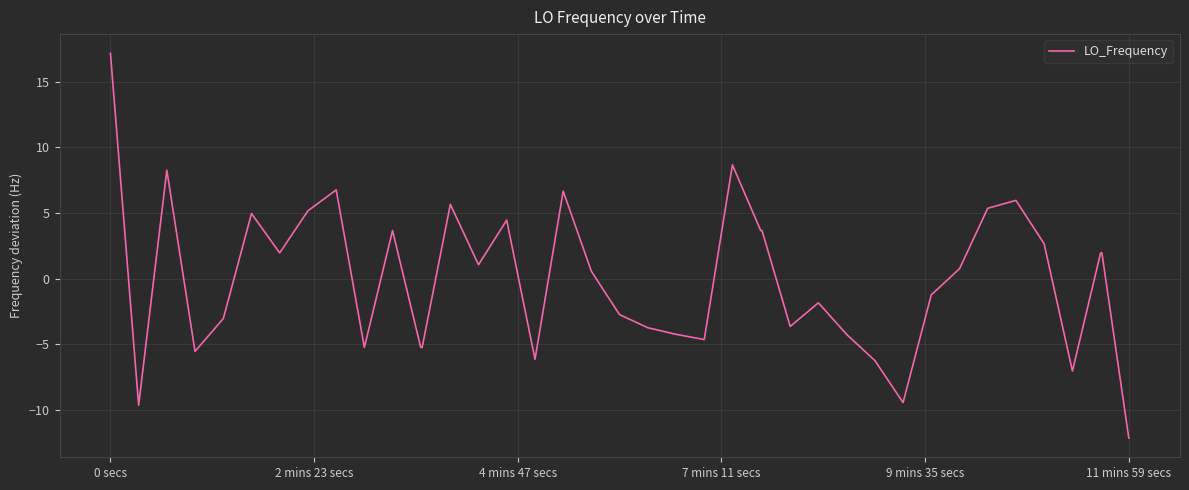

What is the minimum value shown in the chart?

-12.1